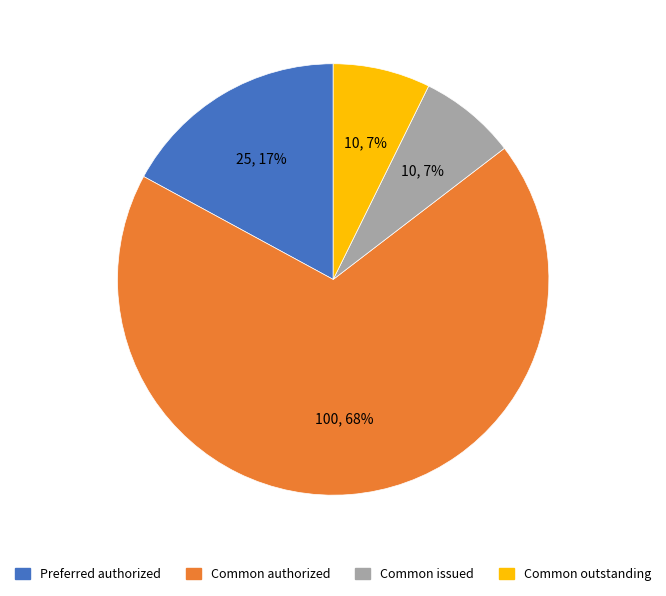

Does any single category account for the majority?

Yes